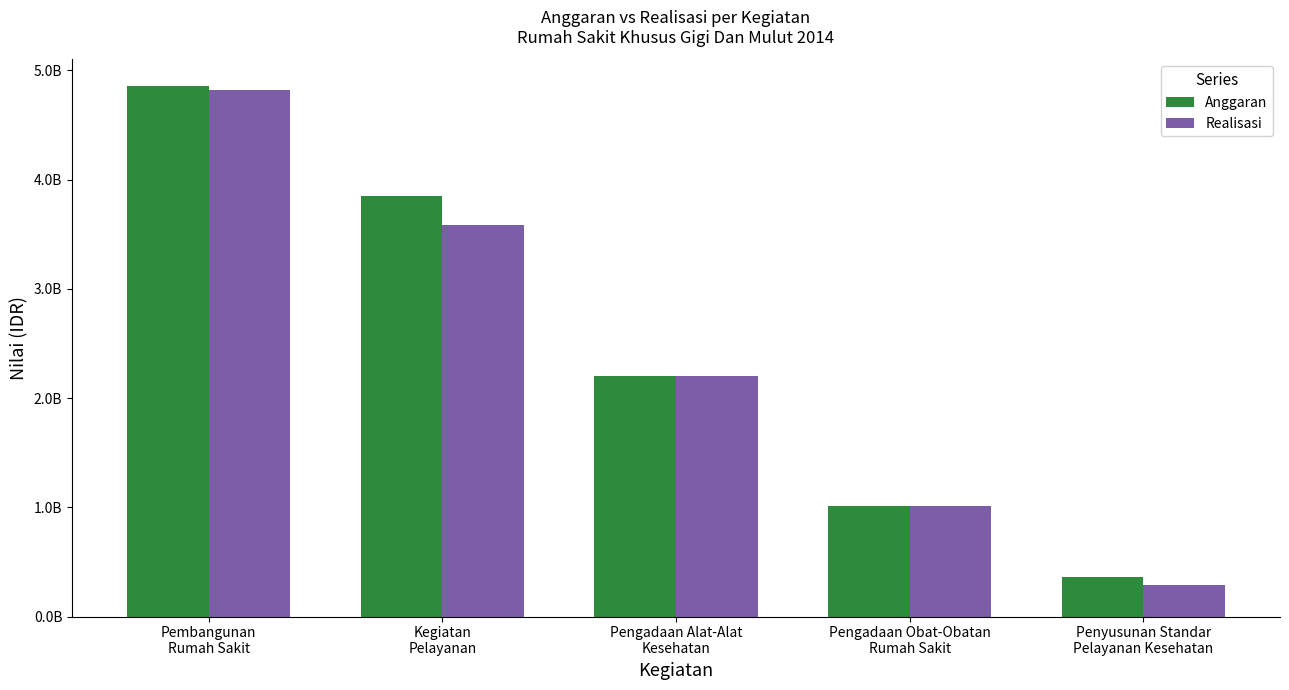

Reading left to right, list all the values displayed in this chart.

Anggaran: Pembangunan
Rumah Sakit=4857978257	Kegiatan
Pelayanan=3850000000	Pengadaan Alat-Alat
Kesehatan=2204242000	Pengadaan Obat-Obatan
Rumah Sakit=1012549900	Penyusunan Standar
Pelayanan Kesehatan=359117300
Realisasi: Pembangunan
Rumah Sakit=4818325675	Kegiatan
Pelayanan=3583857192	Pengadaan Alat-Alat
Kesehatan=2204023281	Pengadaan Obat-Obatan
Rumah Sakit=1012540900	Penyusunan Standar
Pelayanan Kesehatan=284781700